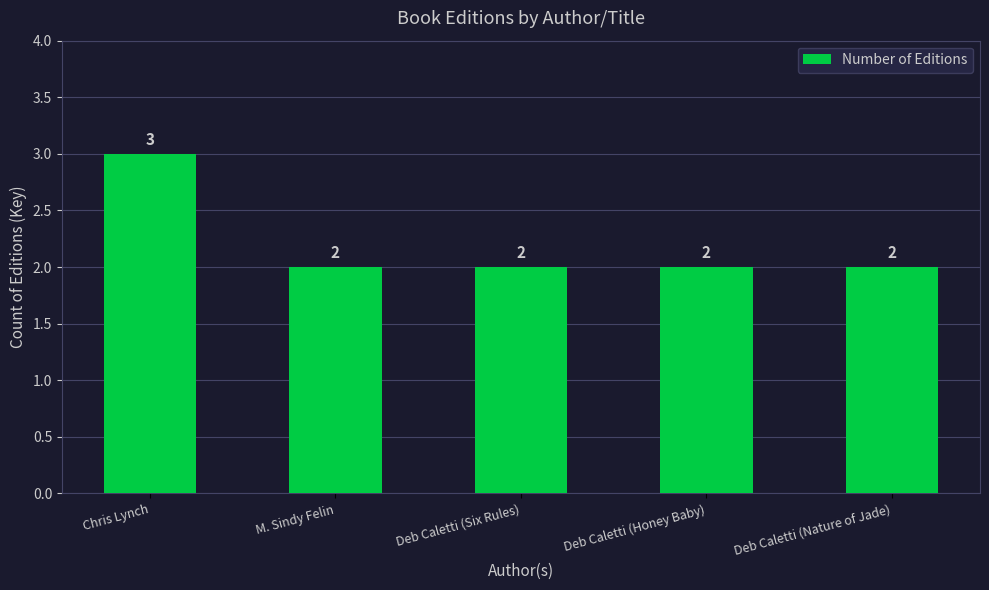

How many values are between 2 and 3?

5